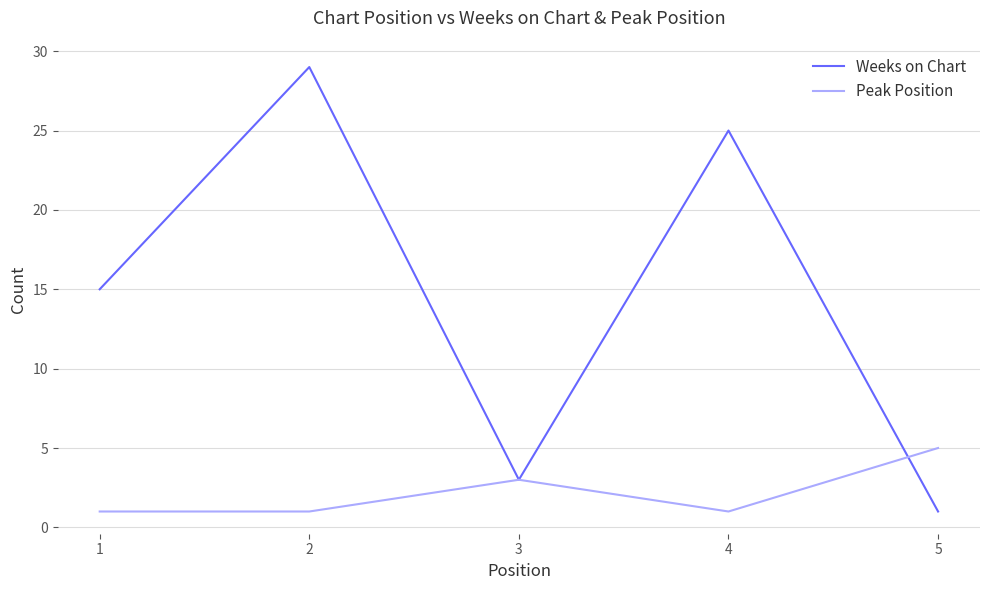

How many lines are shown in the chart?

2